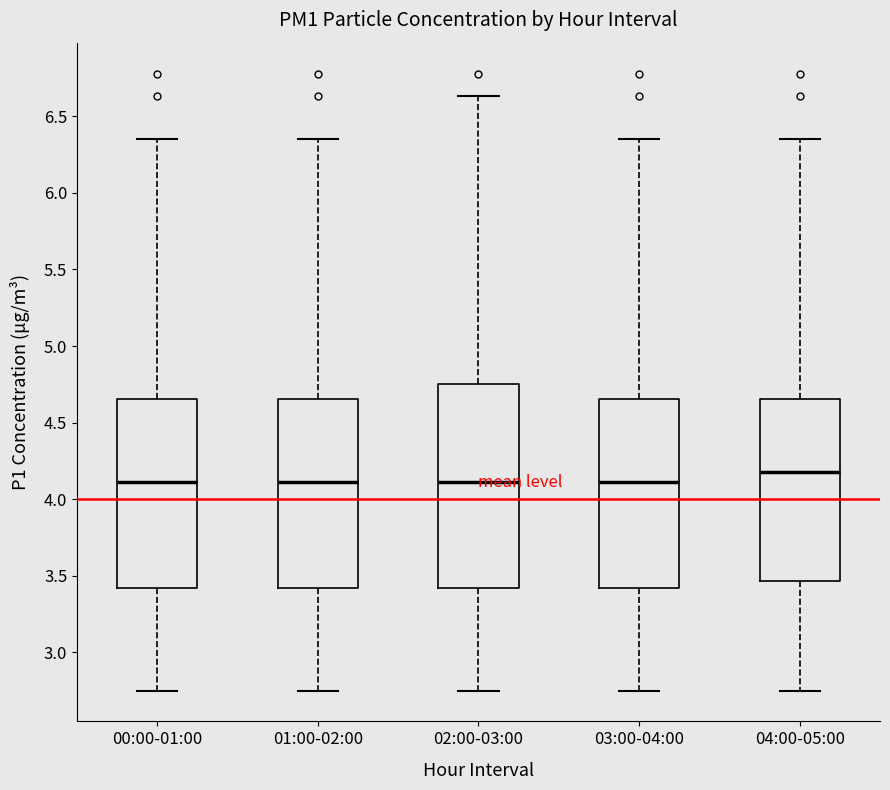

Reading left to right, transcribe this box plot: for each box, give where its median line is, the range the box spans, and where its two whiskers end, as read against the y-axis. The values are not printed on the chart, so give them approximately, as read against the axis.

00:00-01:00: median 4.10, box 3.40 to 4.65, whiskers 2.75 to 6.35
01:00-02:00: median 4.10, box 3.40 to 4.65, whiskers 2.75 to 6.35
02:00-03:00: median 4.10, box 3.40 to 4.75, whiskers 2.75 to 6.65
03:00-04:00: median 4.10, box 3.40 to 4.65, whiskers 2.75 to 6.35
04:00-05:00: median 4.20, box 3.45 to 4.65, whiskers 2.75 to 6.35